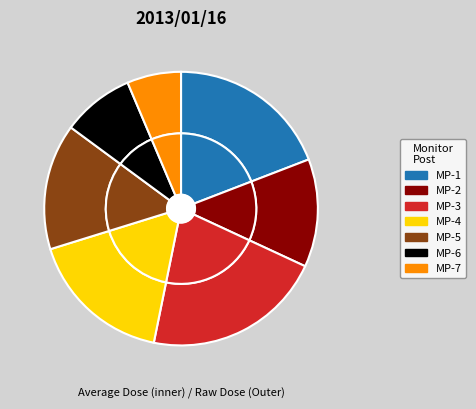

Which slice is the smallest?

MP-7(microSv/h)